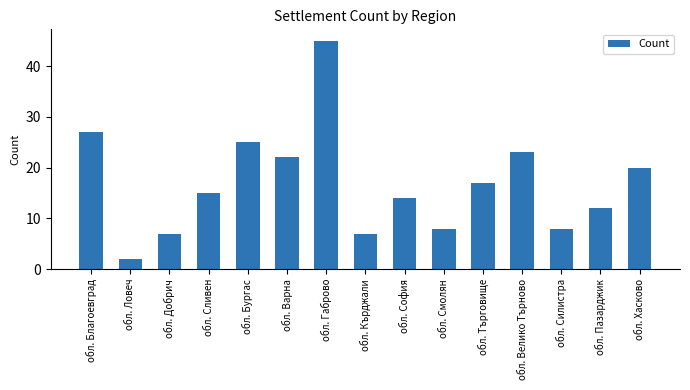

How many categories are shown in the chart?

15